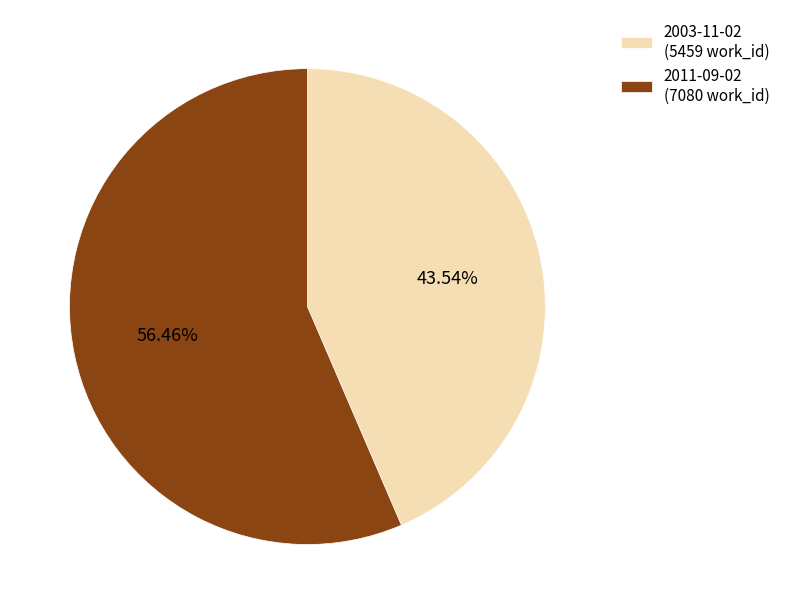

Which category has the biggest portion of the pie?

2011-09-02